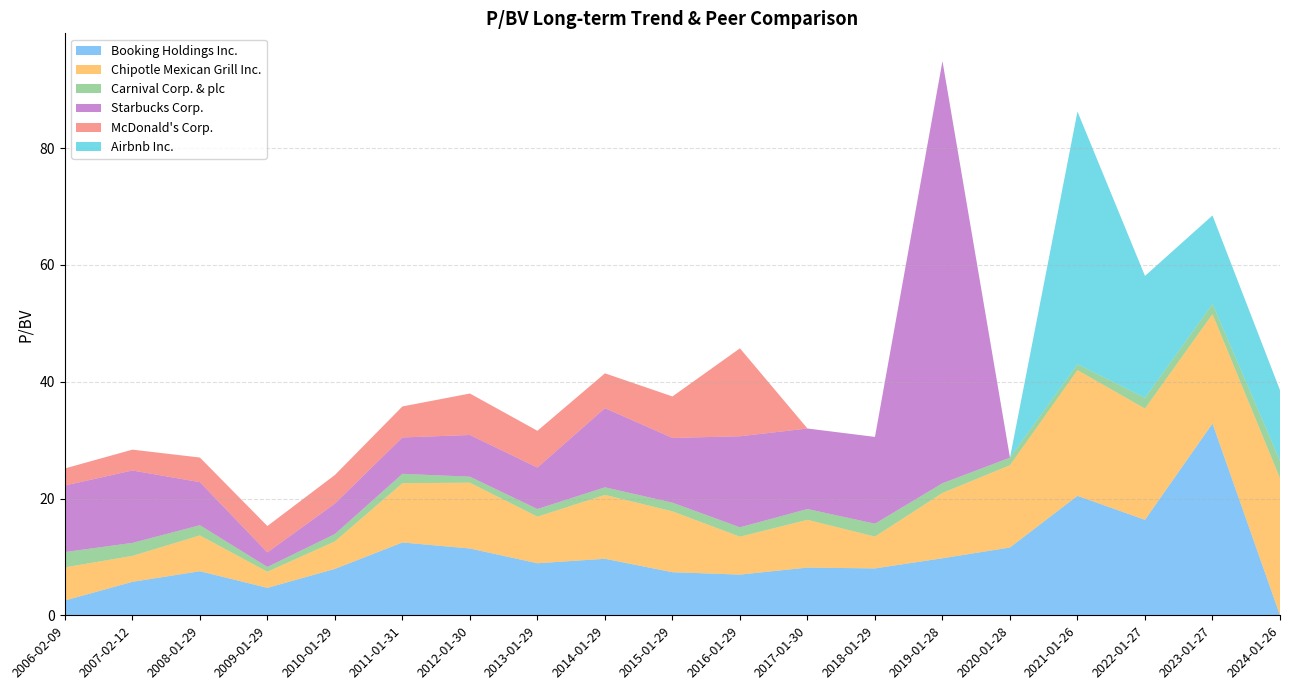

Reading left to right, what are all the values shown in this chart?

Booking Holdings Inc.: 2.5	5.7	7.5	4.7	8.0	12.5	11.4	8.9	9.7	7.4	7.0	8.2	8.0	9.8	11.6	20.5	16.4	32.8	0.0
Chipotle Mexican Grill Inc.: 5.7	4.4	6.1	2.8	4.7	10.2	11.3	8.0	10.9	10.4	6.5	8.2	5.5	11.2	14.1	21.5	19.1	18.7	23.5
Carnival Corp. & plc: 2.6	2.2	1.8	0.8	1.3	1.6	1.0	1.3	1.3	1.5	1.6	1.9	2.2	1.7	1.3	1.0	1.8	1.7	3.0
Starbucks Corp.: 11.4	12.4	7.4	2.5	5.2	6.2	7.1	7.1	13.6	11.1	15.6	13.8	14.9	72.3	0.0	0.0	0.0	0.0	0.0
McDonald's Corp.: 2.9	3.6	4.2	4.5	4.9	5.3	7.1	6.3	6.0	7.1	15.1	0.0	0.0	0.0	0.0	0.0	0.0	0.0	0.0
Airbnb Inc.: 0.0	0.0	0.0	0.0	0.0	0.0	0.0	0.0	0.0	0.0	0.0	0.0	0.0	0.0	0.0	43.3	20.9	15.2	12.1